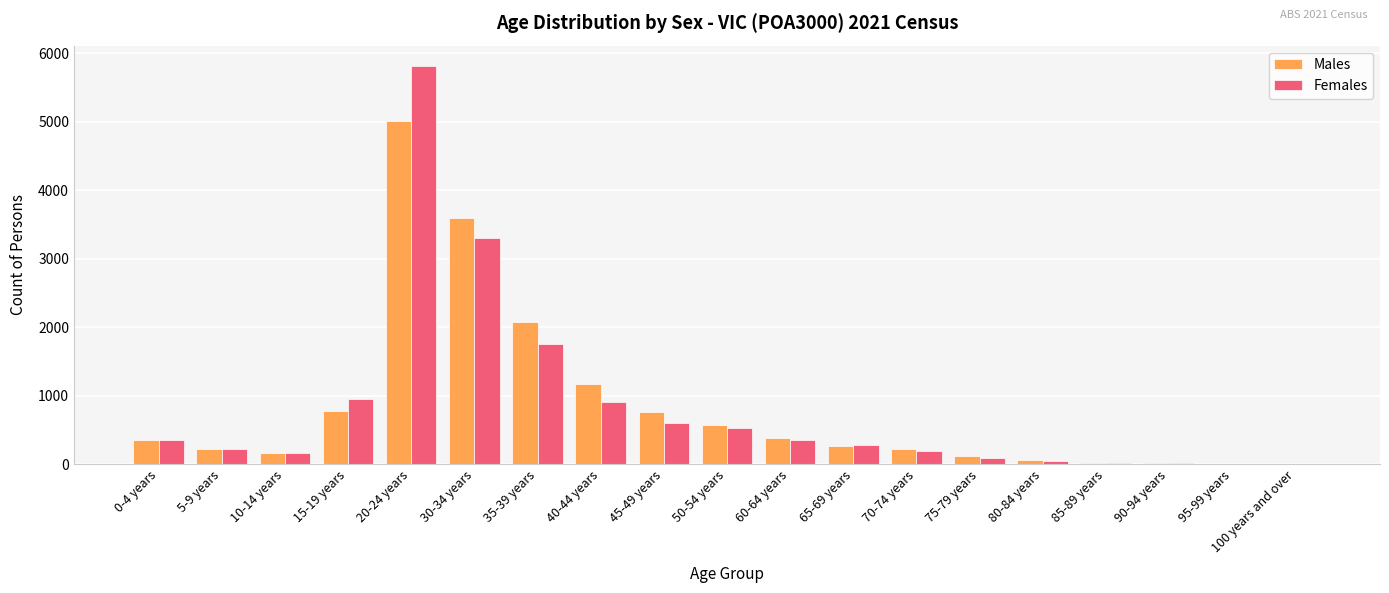

Between 15-19 years and 35-39 years, which series saw the biggest shift?

Males